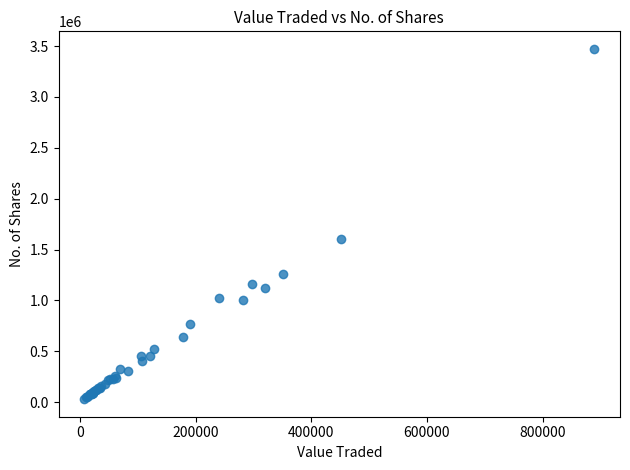

What Y value in the scatter plot is closest to 1751086?

1601902